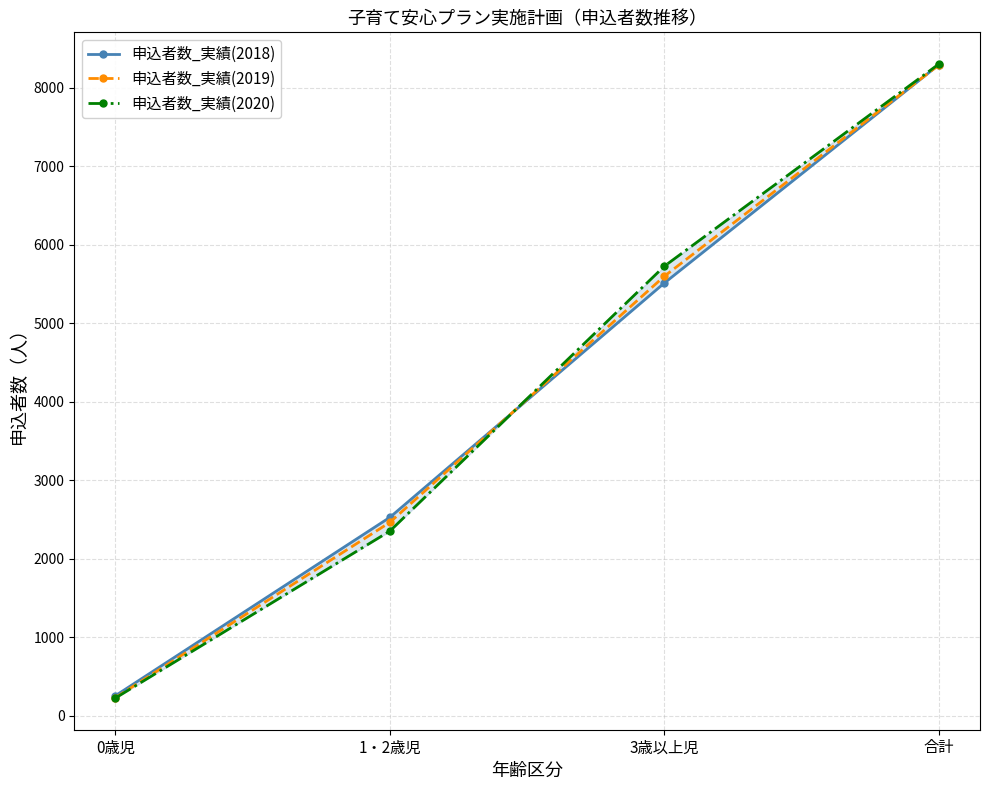

What is the average value of the 申込者数_実績(2018) series?

4146